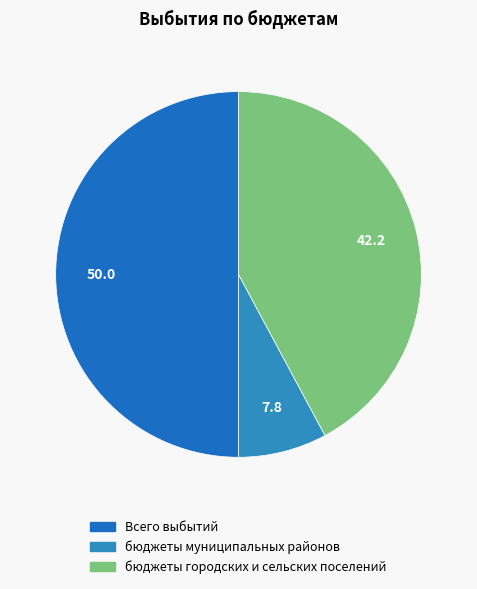

Is it true that бюджеты муниципальных районов is 8% of the pie?

True